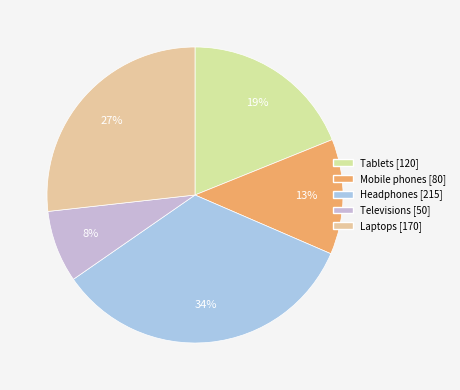

To the nearest percent, what portion does Televisions represent?

8%